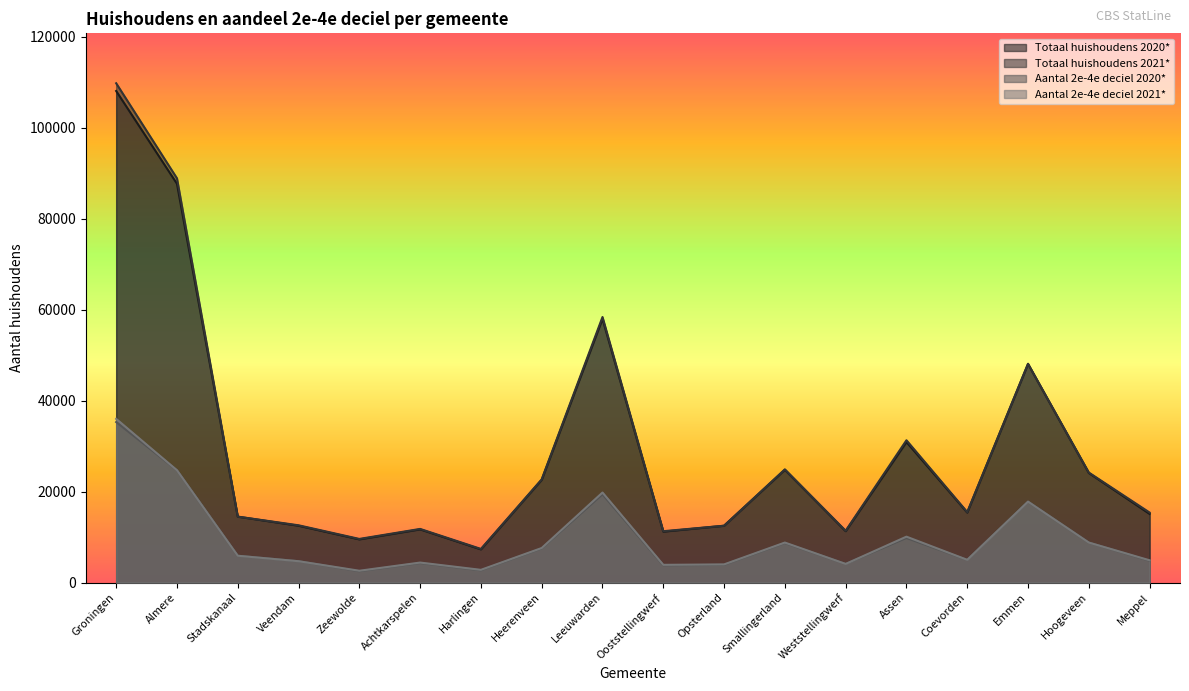

What is the difference between the highest and lowest values at Harlingen?

4700